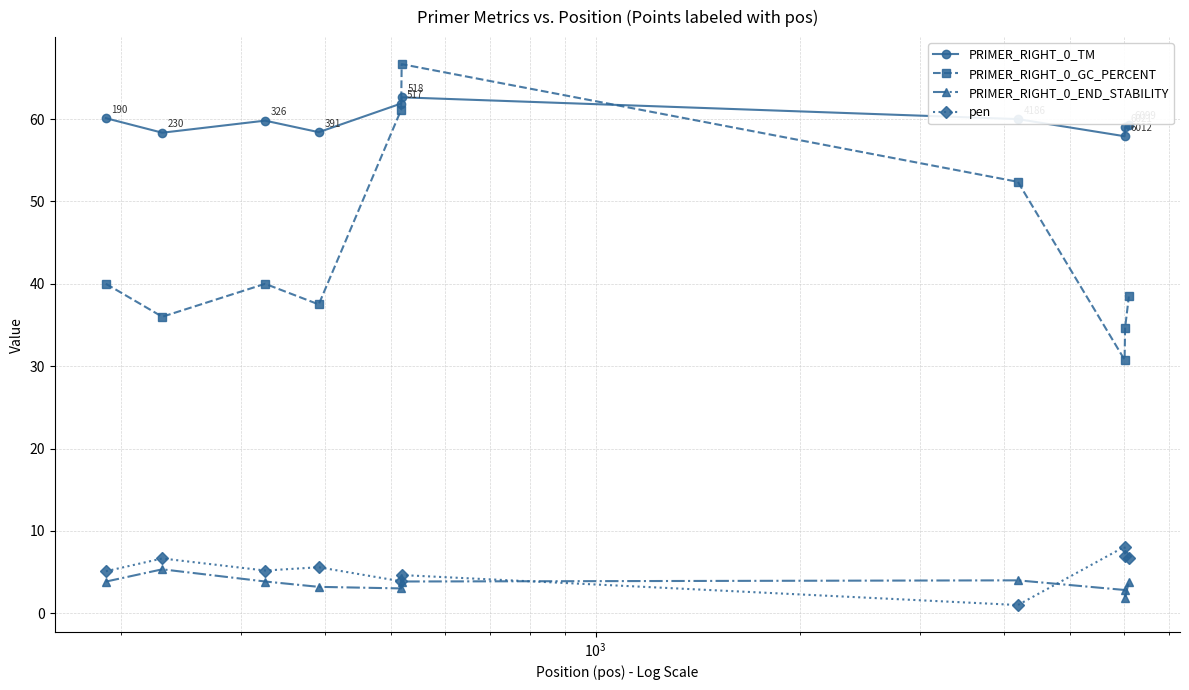

True or false: PRIMER_RIGHT_0_TM and pen intersect in this chart.

False